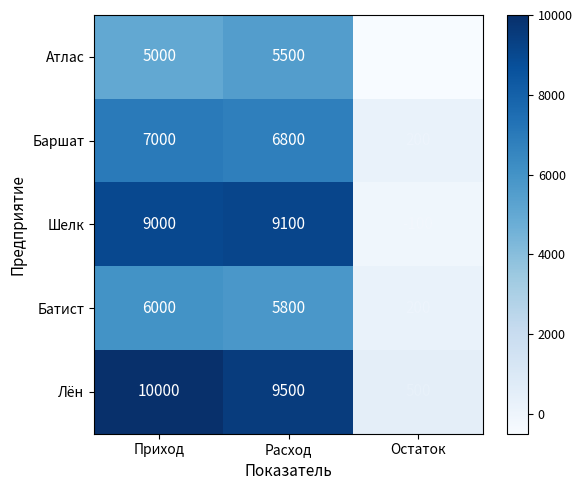

What is the difference between the maximum and minimum values in the Батист series?

5800